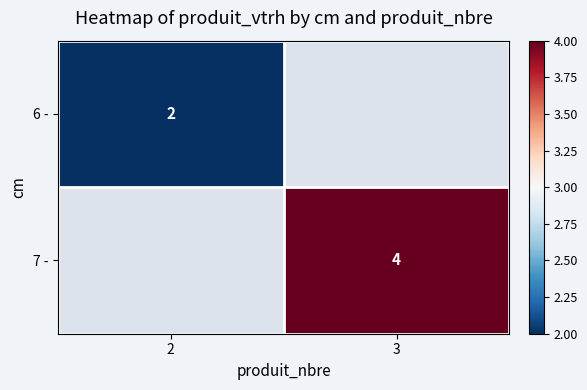

Is it true that 6 - equals 1 at 2?

False